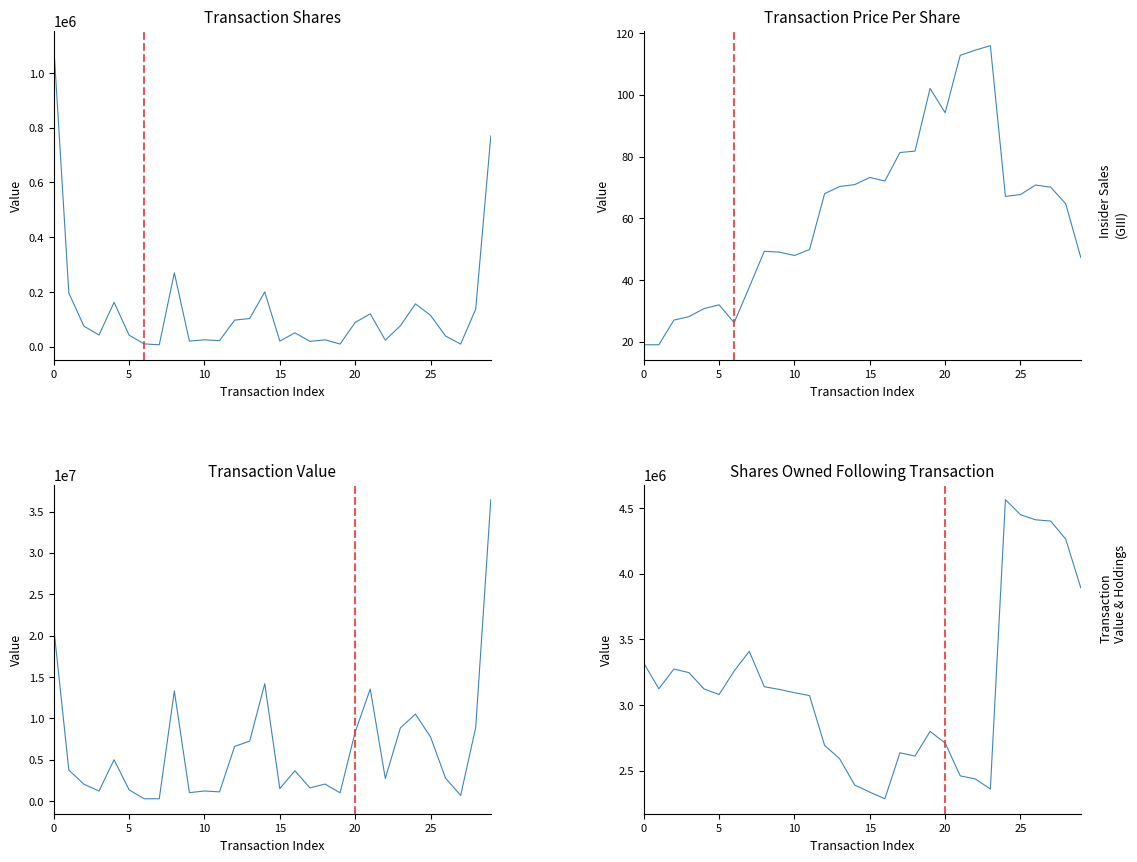

What is the average value of the transactionShares series?

134408.6